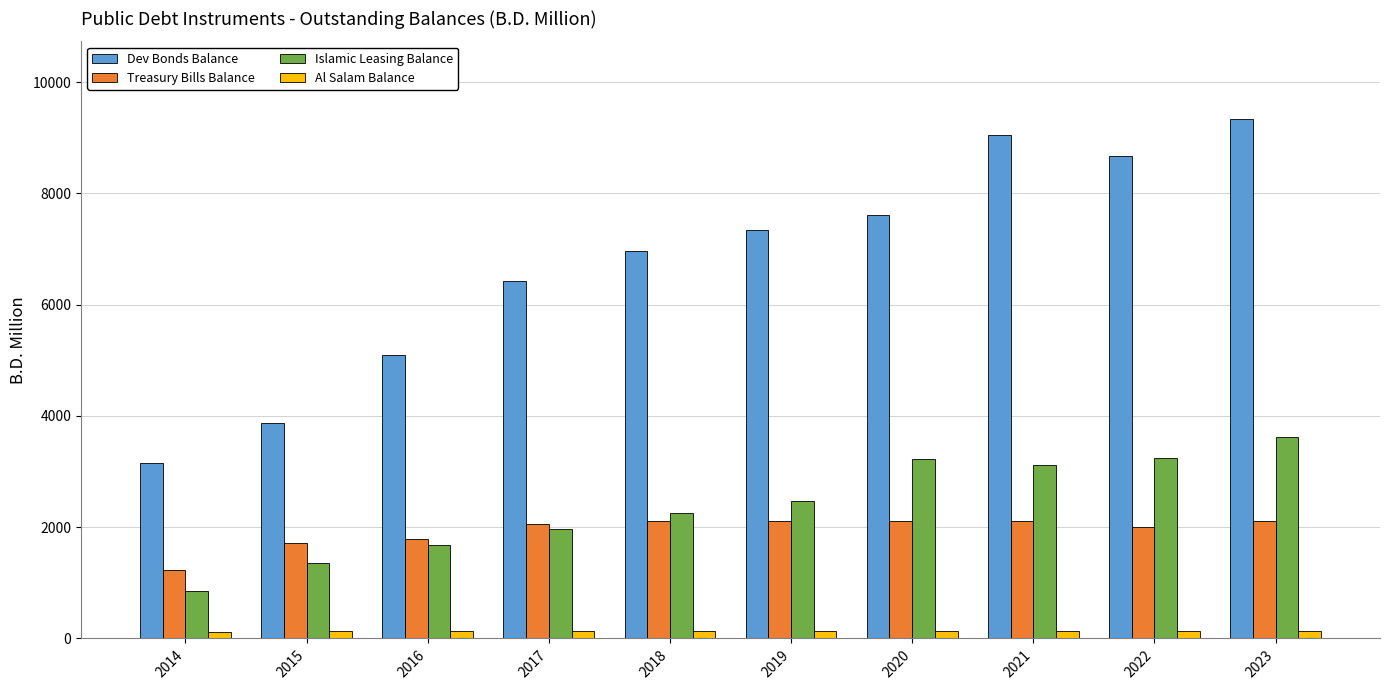

The Treasury Bills Balance series shows 1684.3 at 2014. True or false?

False